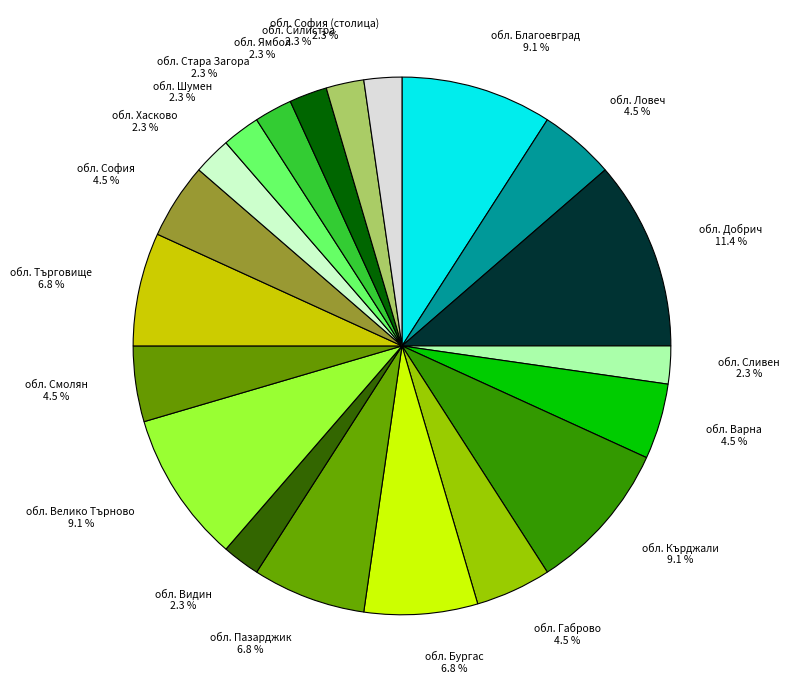

To the nearest percent, what percentage of the pie is обл. Пазарджик?

7%